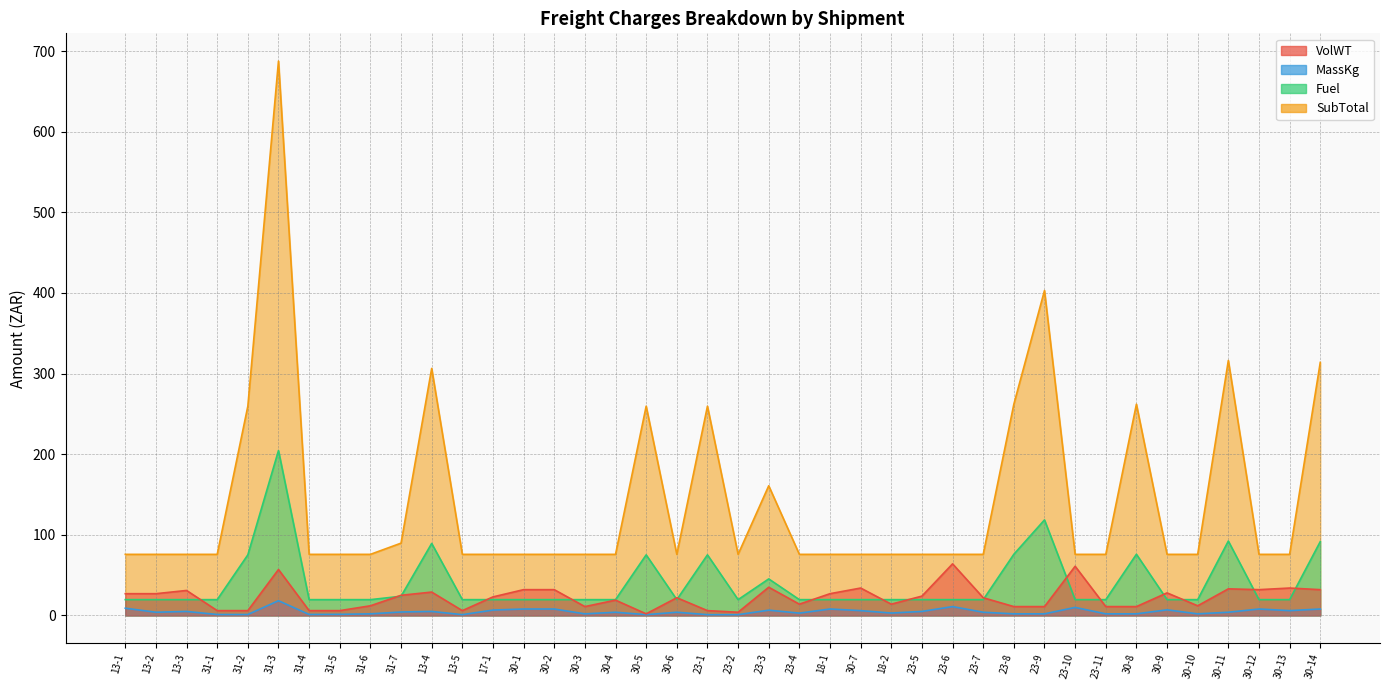

Does the chart display data point markers on the line(s)?

No